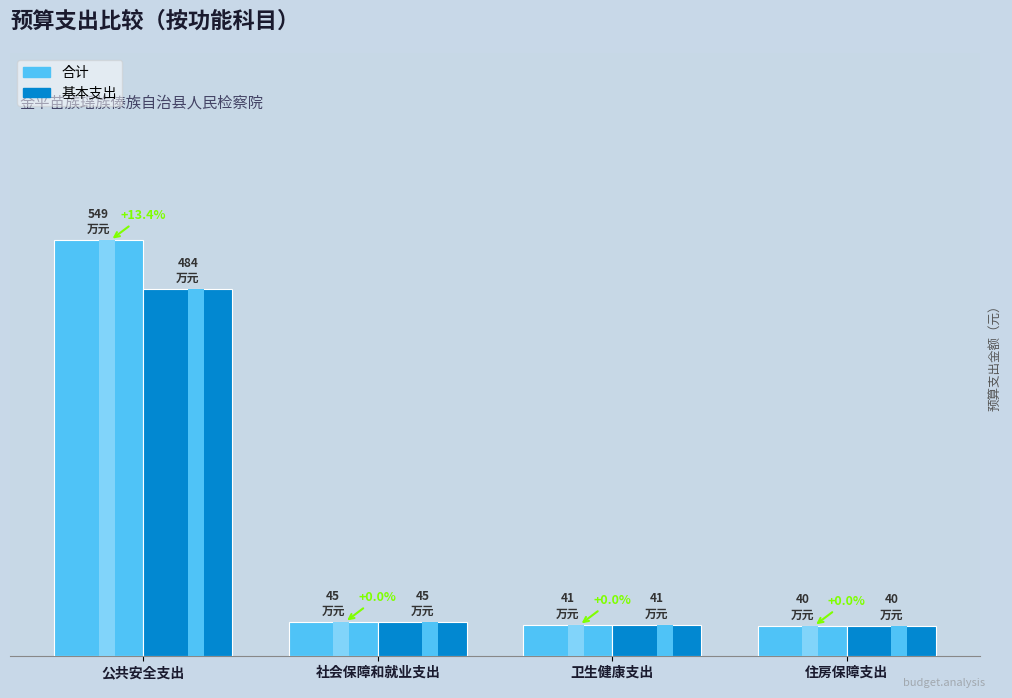

What are all the series names shown in the legend?

合计, 基本支出